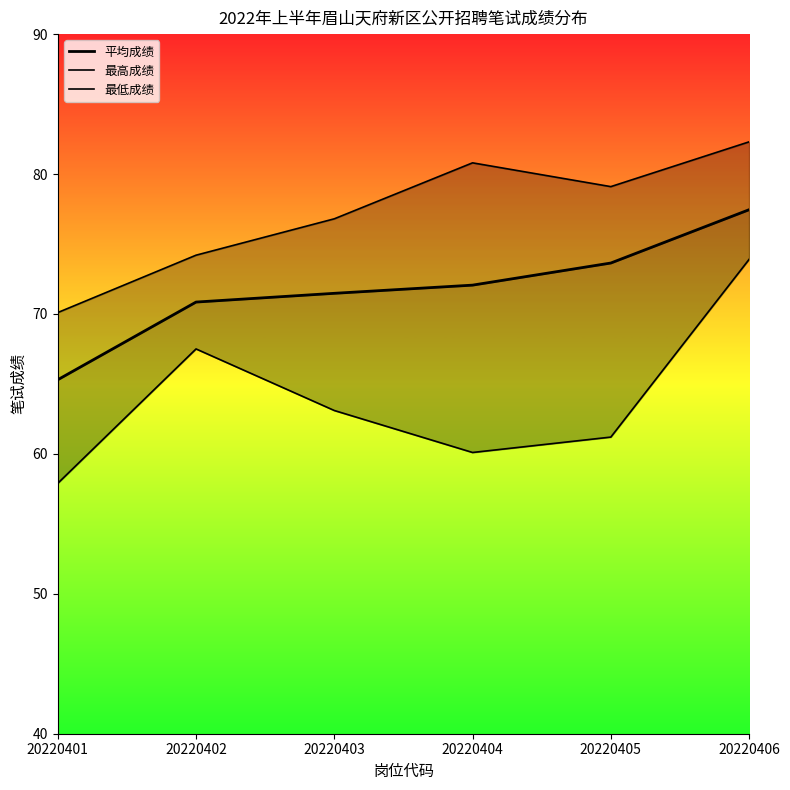

Where does the 最高成绩 series first go above 79?

20220404